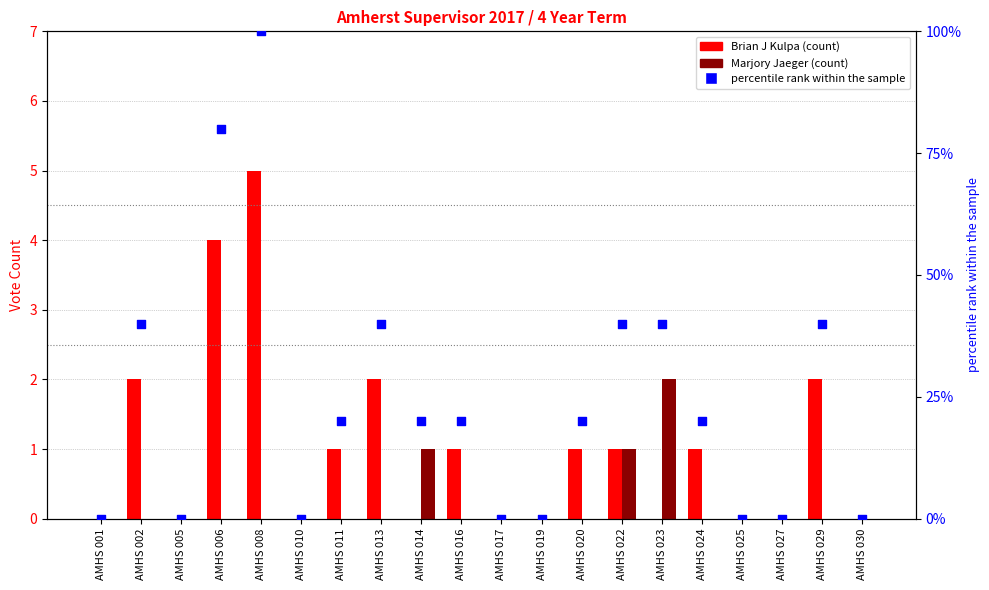

Which series contains the highest Y value?

percentile rank within the sample